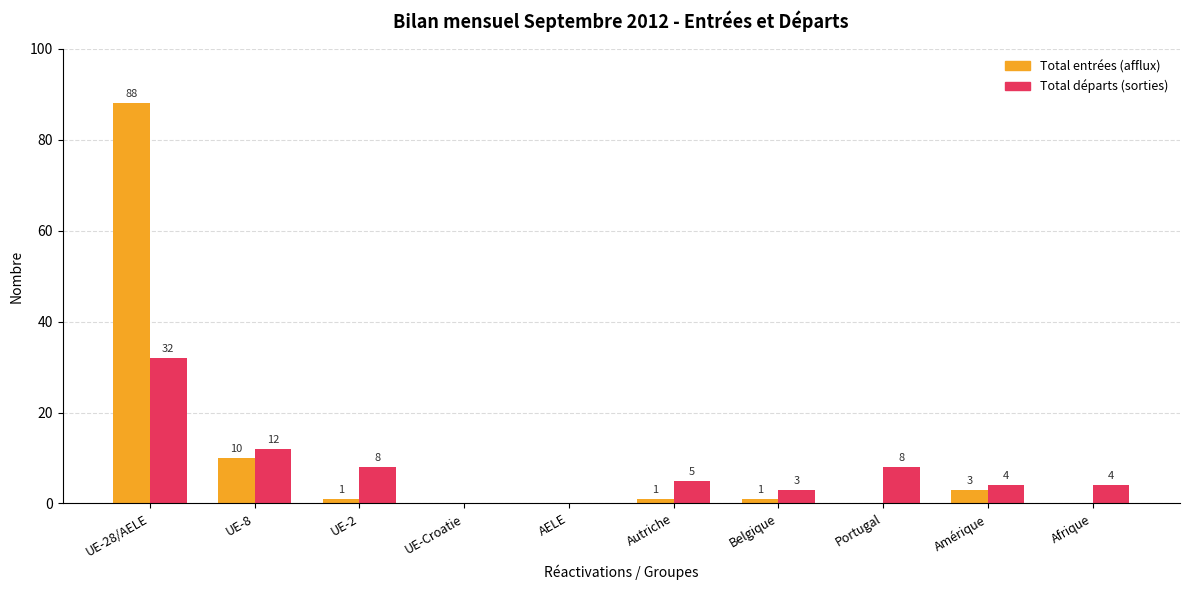

Between UE-8 and Afrique, which series saw the biggest shift?

Total entrées (afflux)